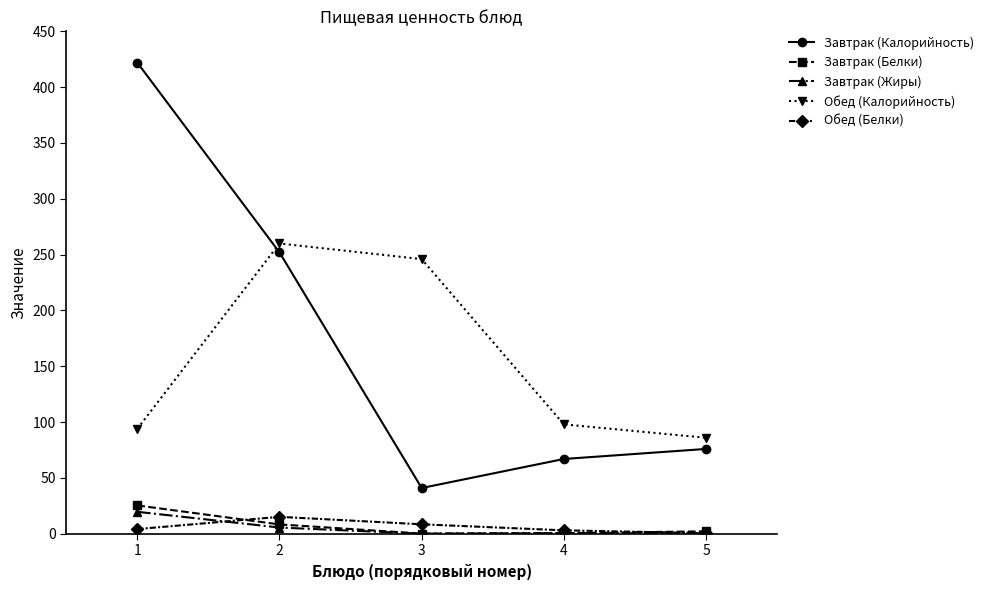

Is the value of Завтрак (Жиры) at 4 greater than the value of Завтрак (Калорийность) at 3?

No